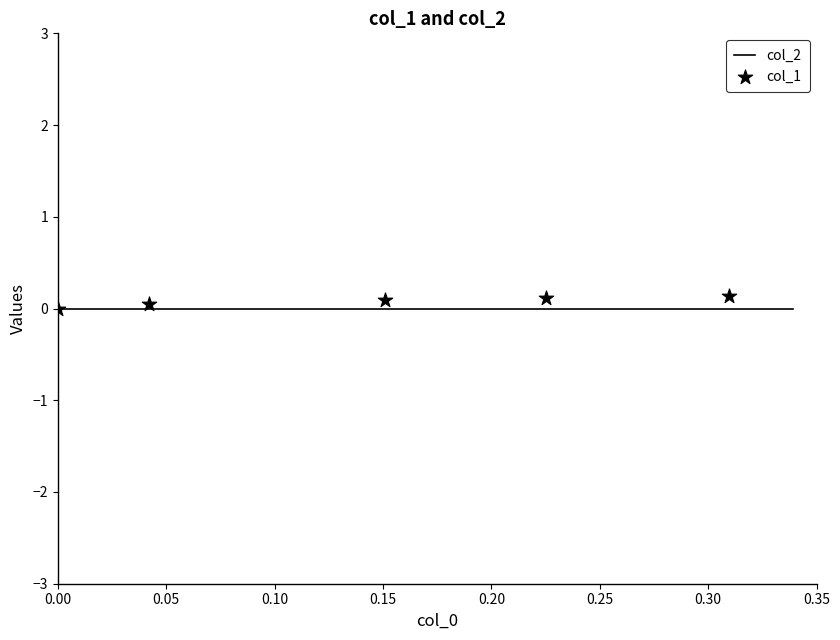

Which series has the widest spread of Y values?

col_1